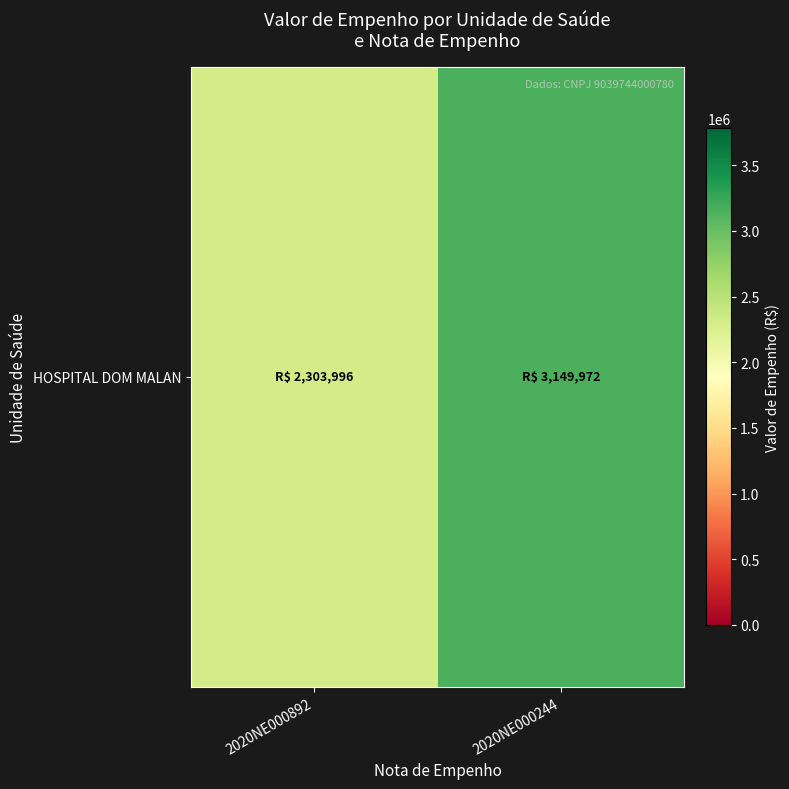

Rank the categories by value from lowest to highest.

2020NE000892, 2020NE000244